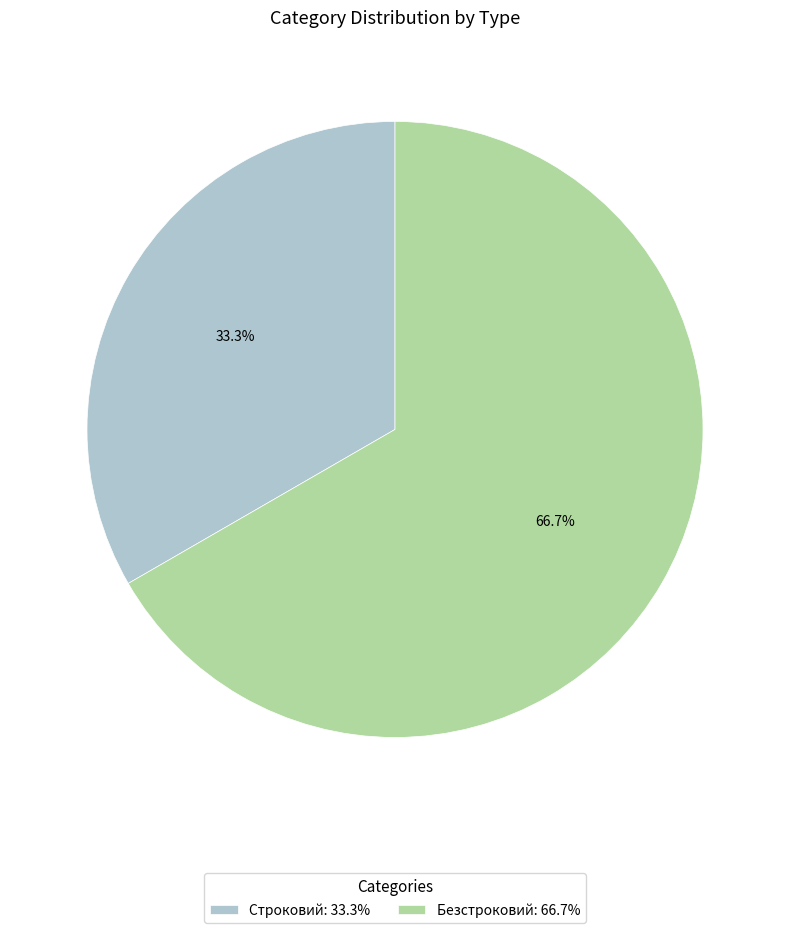

Rank the categories by value from lowest to highest.

Строковий, Безстроковий